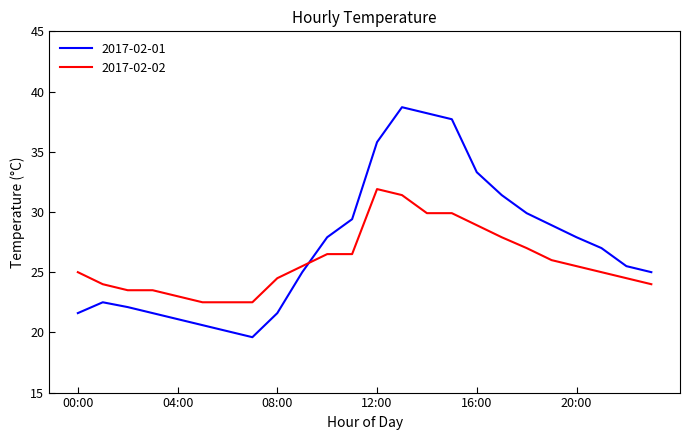

What is the smallest value displayed?

19.6